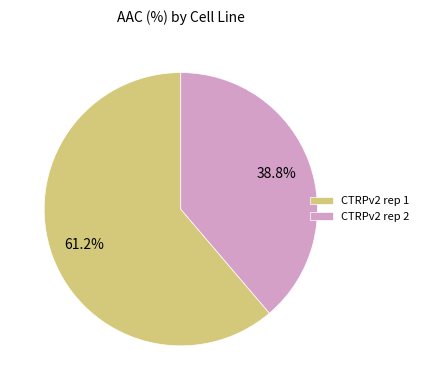

To the nearest percent, what is the difference between the largest and smallest slice percentages?

22%